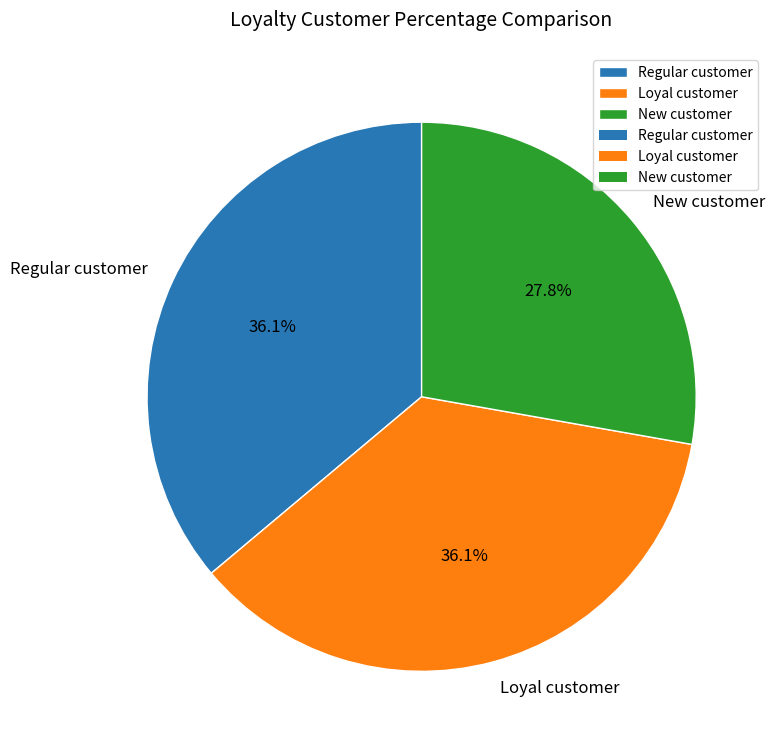

Approximately how many times larger is the value at New customer compared to Regular customer?

0.8